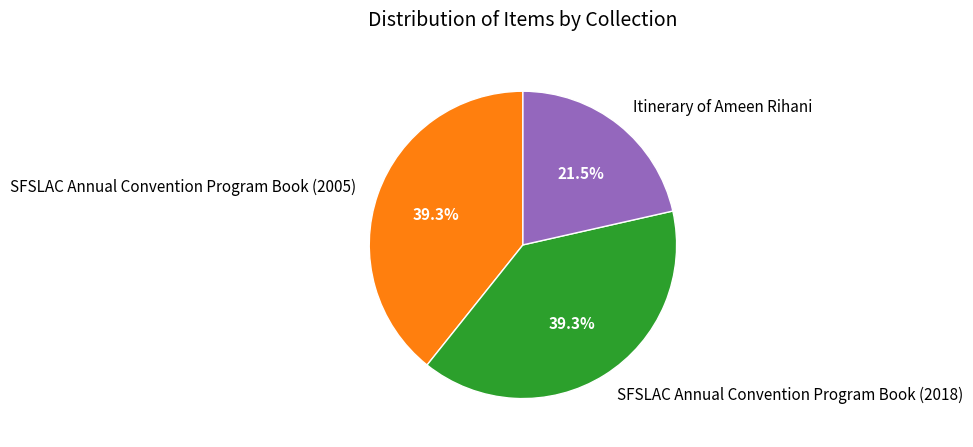

Is it true that Itinerary of Ameen Rihani is 9% of the pie?

False